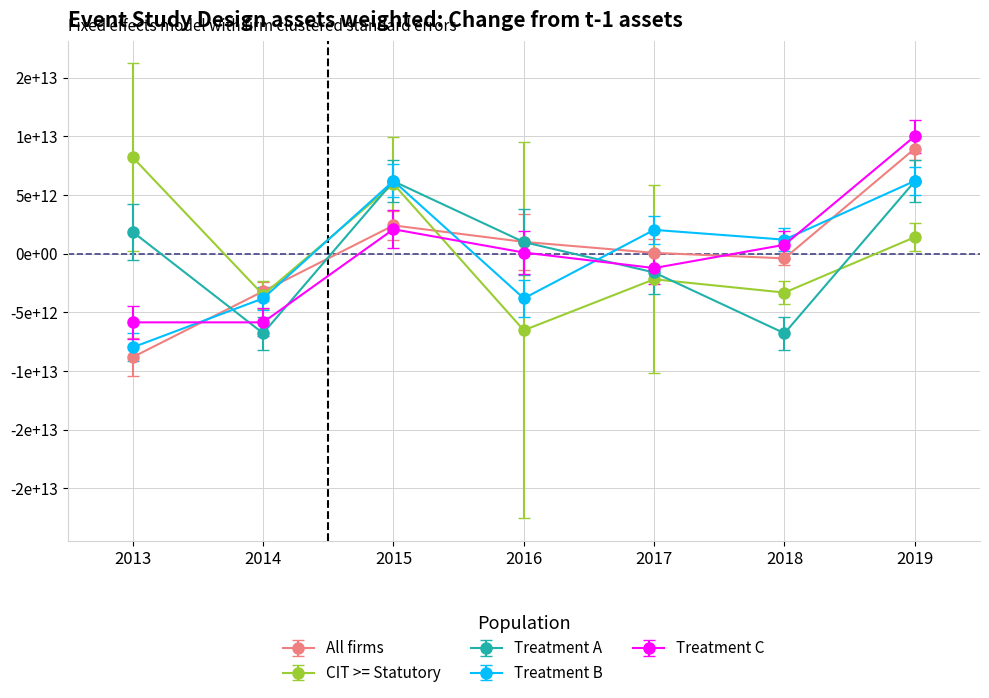

Does the chart have visible grid lines?

Yes